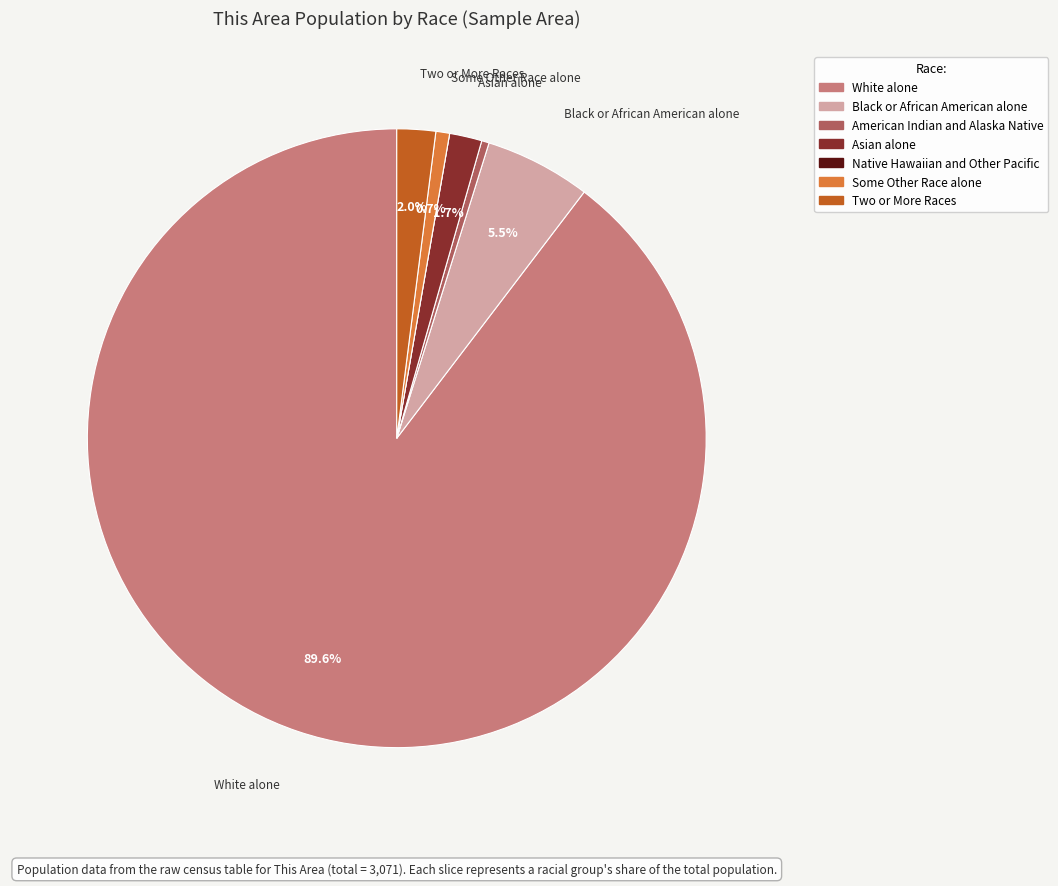

Approximately how many times larger is the value at Some Other Race alone compared to Asian alone?

0.4